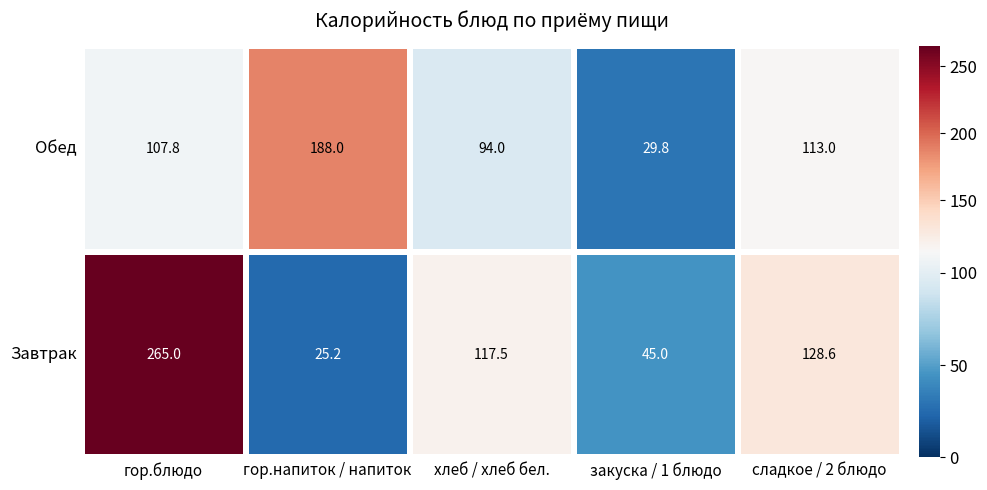

Count the number of categories in the chart.

5